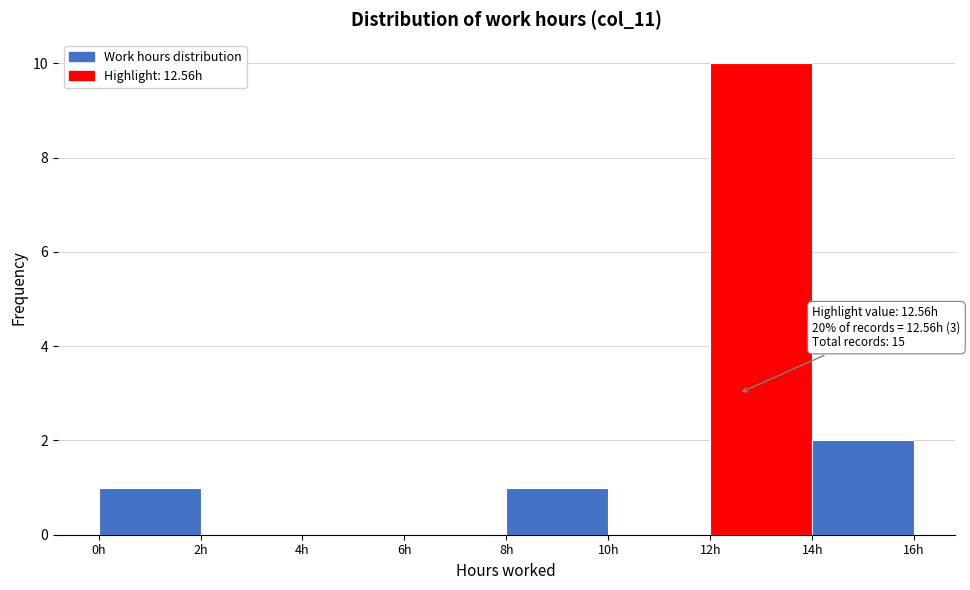

Which range on the x-axis has the tallest bar?

12 to 14